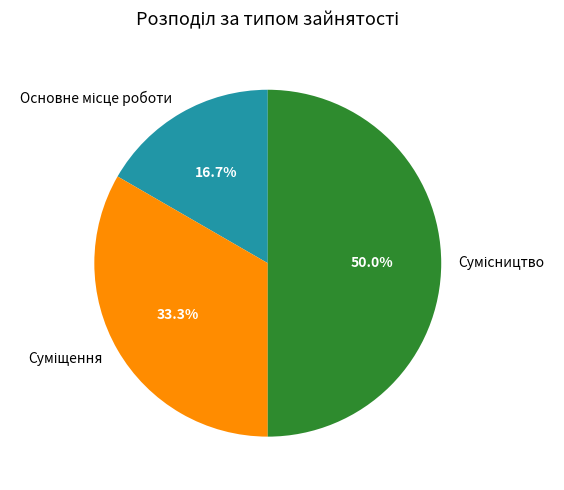

How much of the chart is everything except Сумісництво?

50.0%